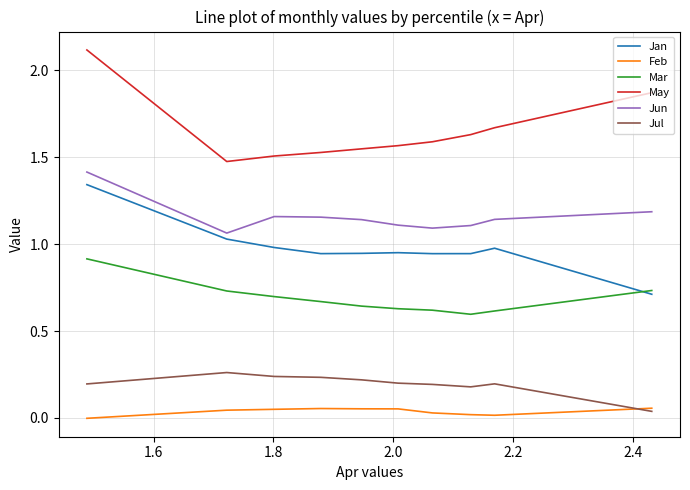

Which series has the largest total across all categories?

May